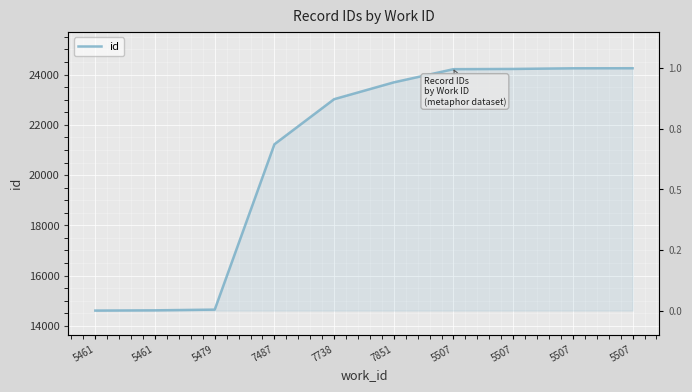

Rank the categories by value from highest to lowest.

5507, 5507, 5507, 5507, 7851, 7738, 7487, 5479, 5461, 5461